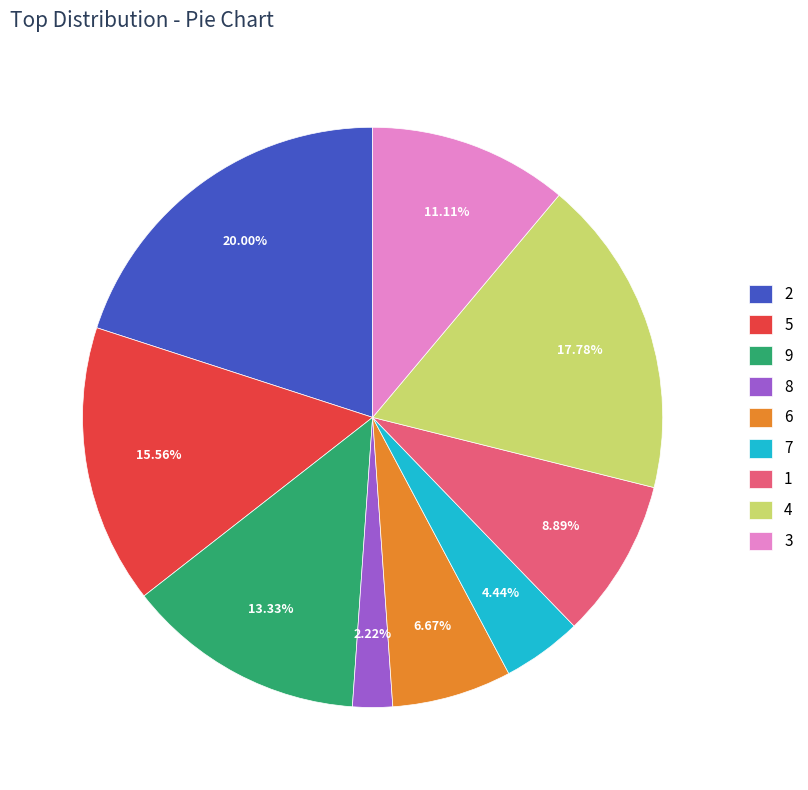

Approximately how many times larger is the value at 4 compared to 9?

1.3